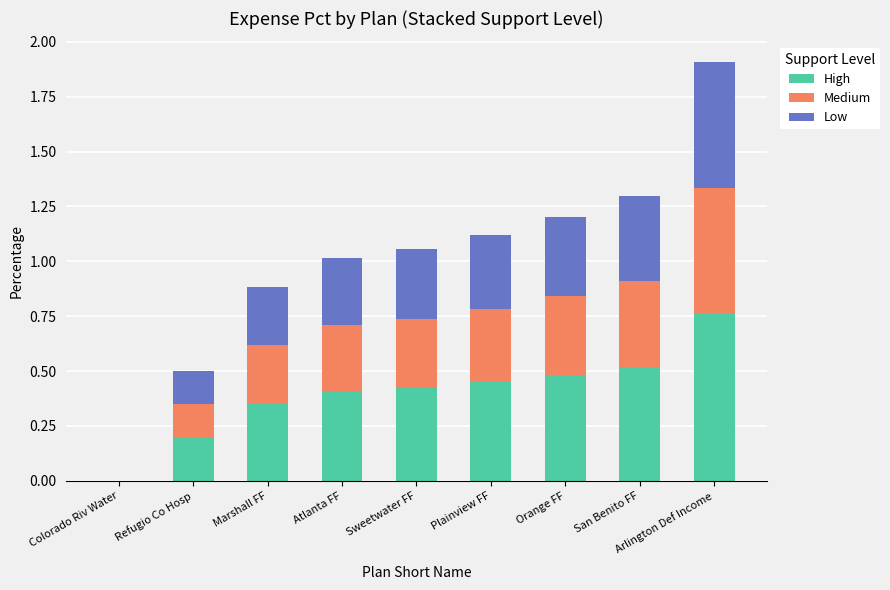

How many series are shown in this chart?

3